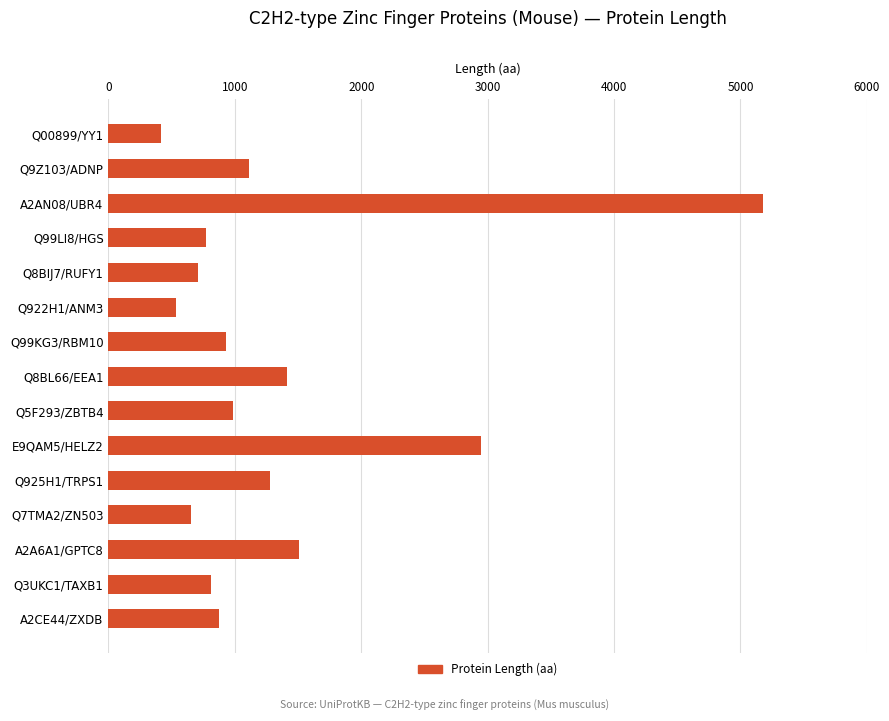

Reading top to bottom, list all the values displayed in this chart.

414	1108	5180	775	712	532	930	1411	982	2947	1281	652	1505	814	873